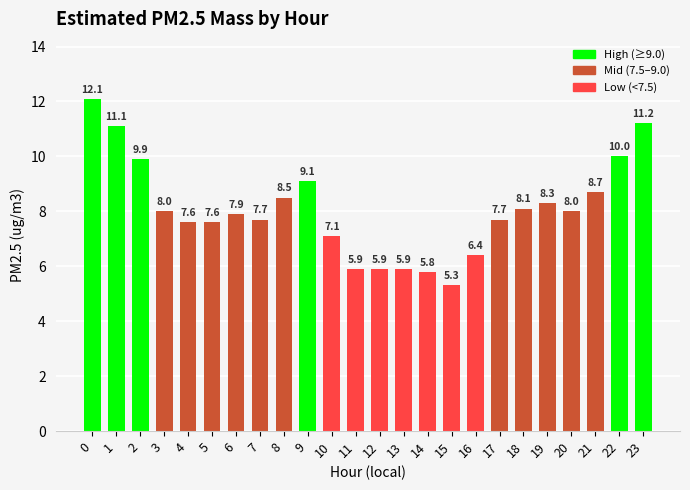

What is the difference between the maximum and minimum values?

6.8